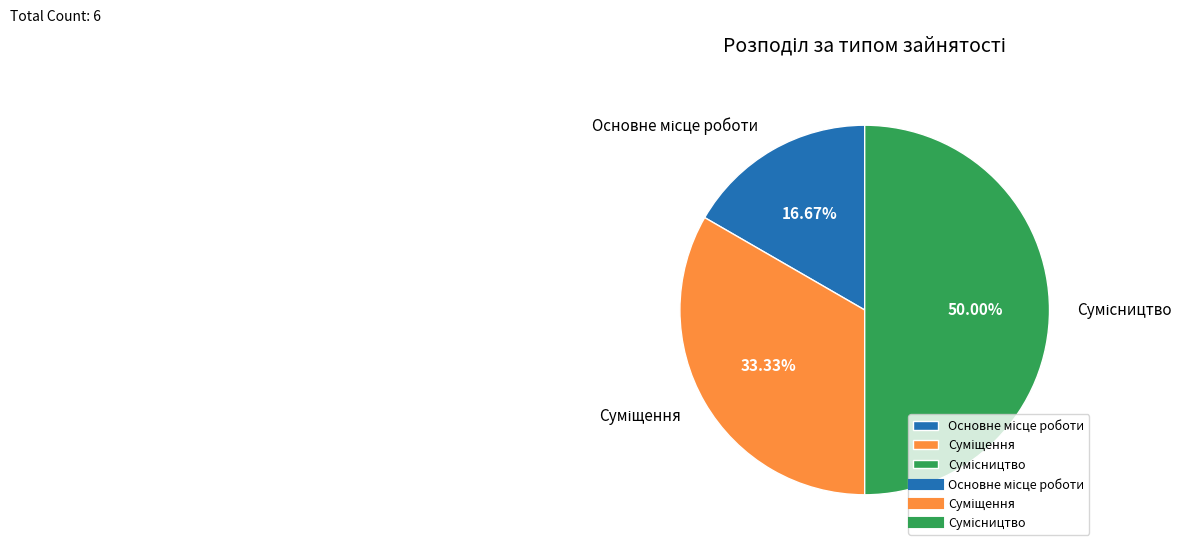

Count the number of slices in the pie.

3